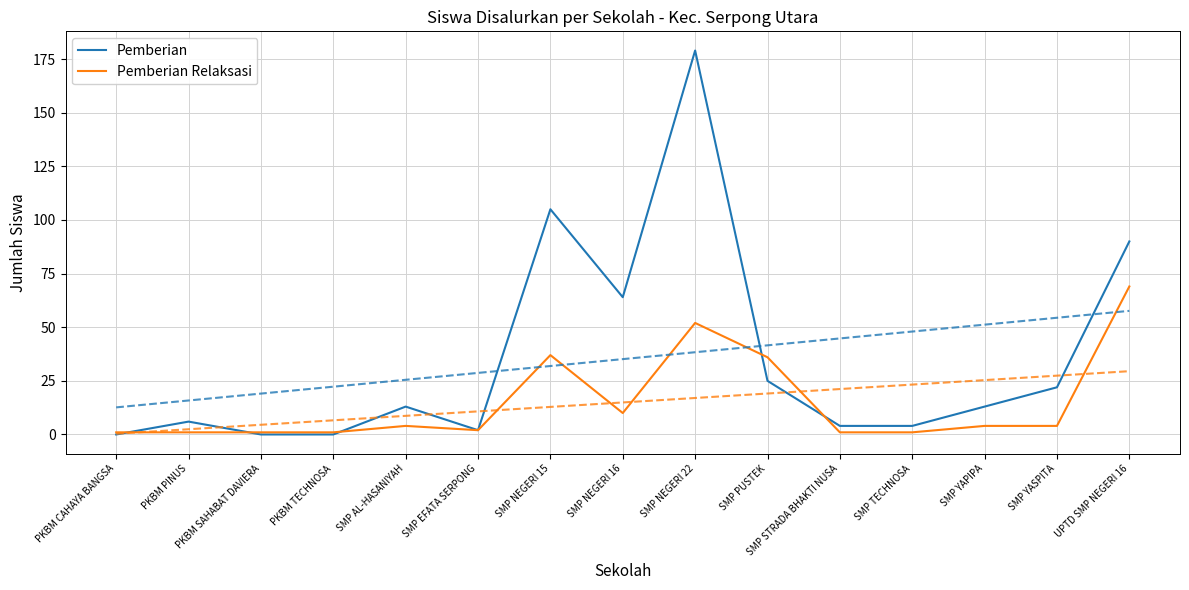

What is the sum of all Pemberian Relaksasi values?

224